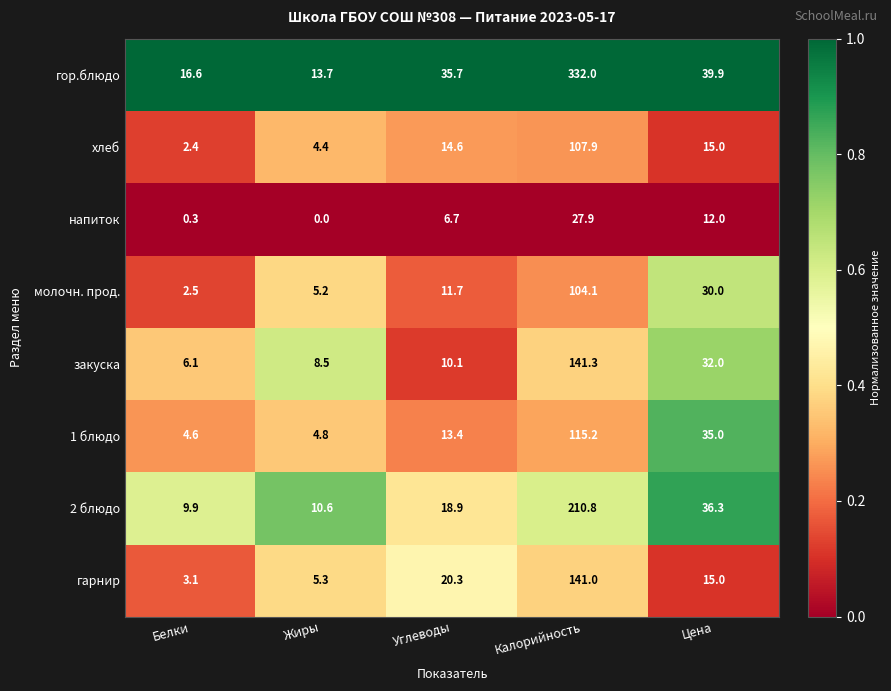

What is the maximum value shown in the chart?

332.0